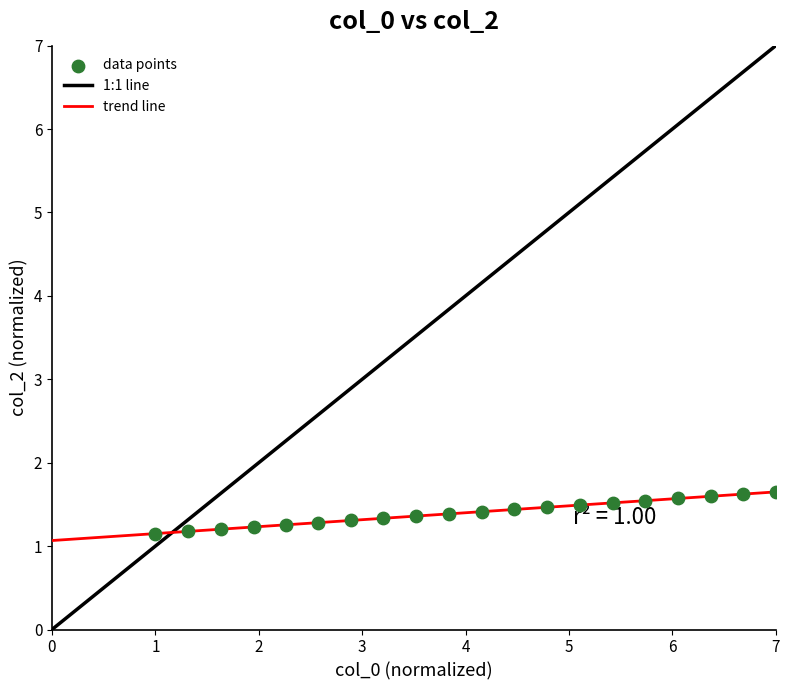

What is the range of X values (max minus min)?

6.0